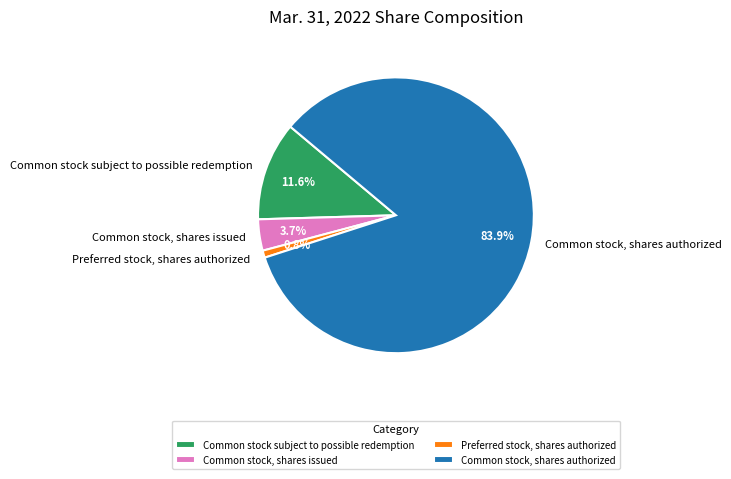

Count the number of slices in the pie.

4